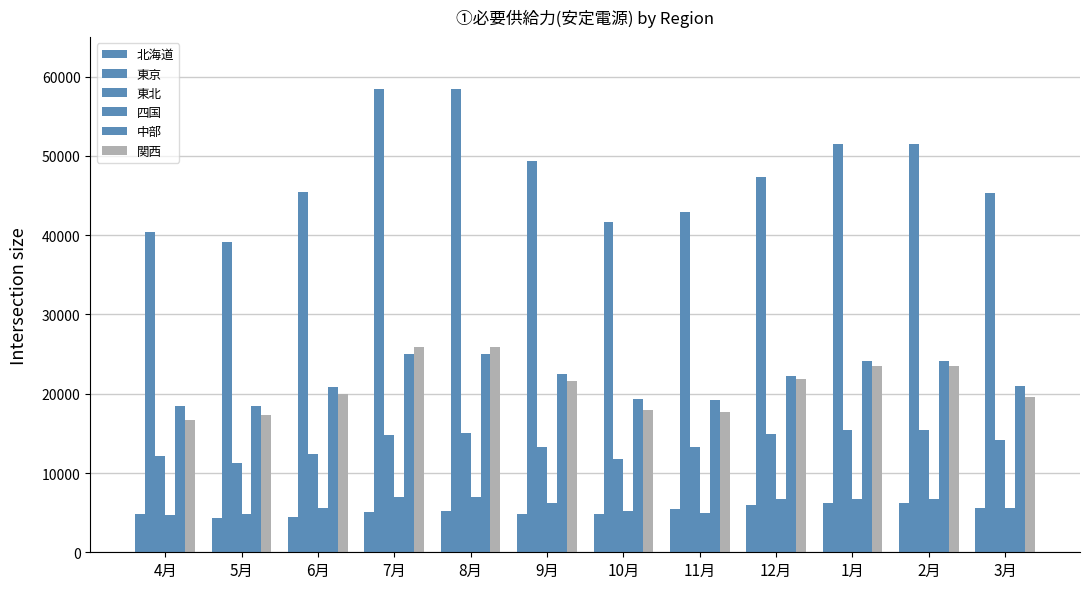

Is it true that 四国 equals 5560.3 at 3月?

True